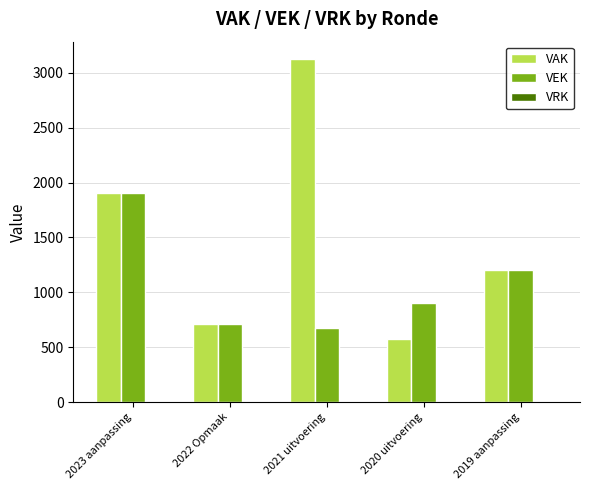

The VAK series shows 572 at 2020 uitvoering. True or false?

True